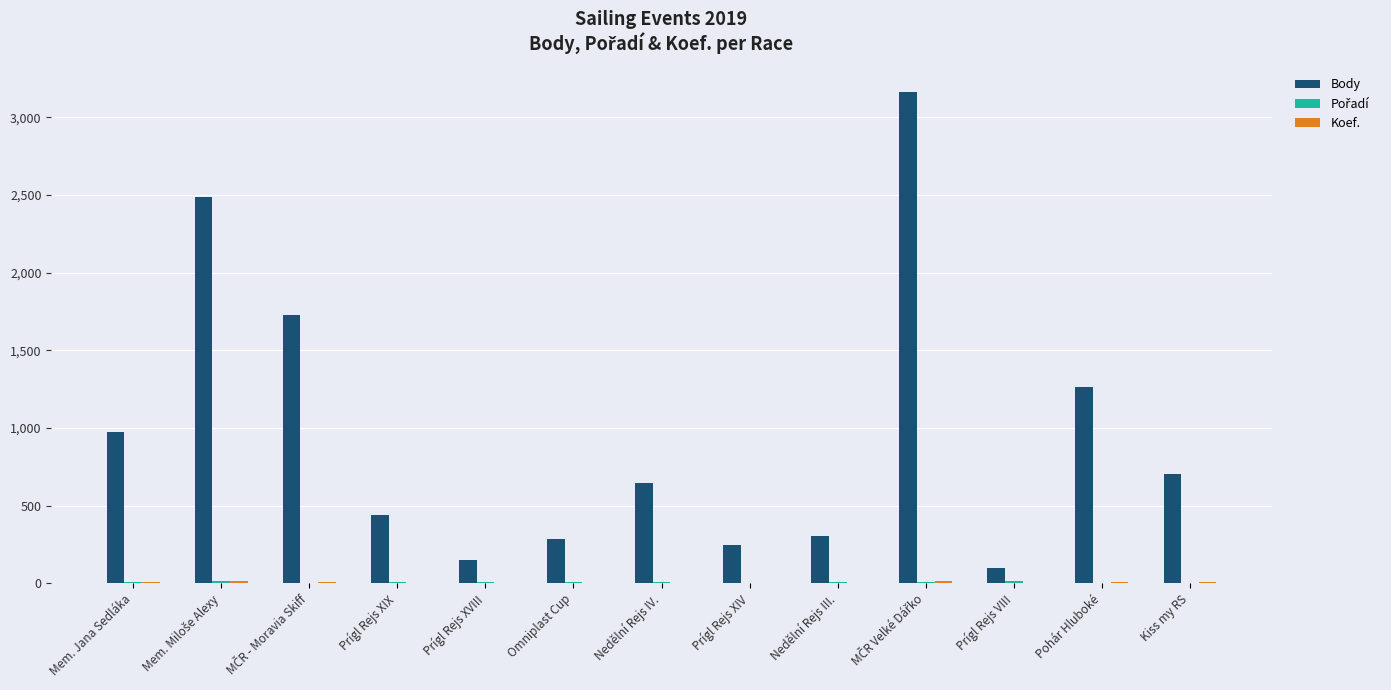

Which series has the largest total across all categories?

Body